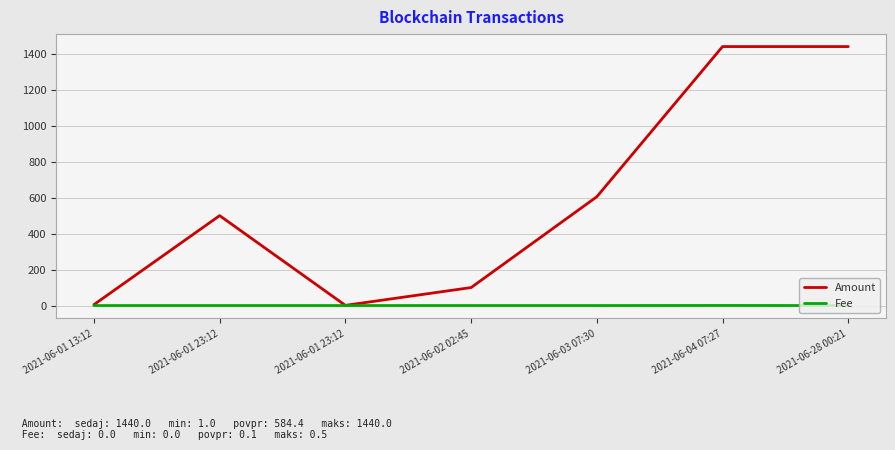

The Fee series shows 0.0 at 2021-06-03 07:30. True or false?

False